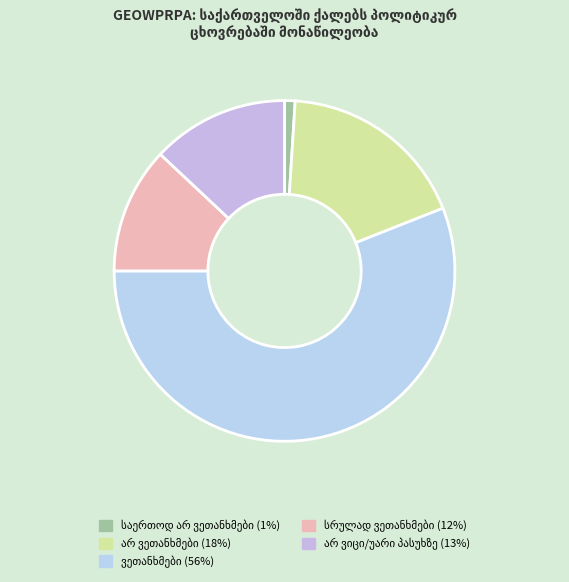

How many segments does this pie chart have?

5